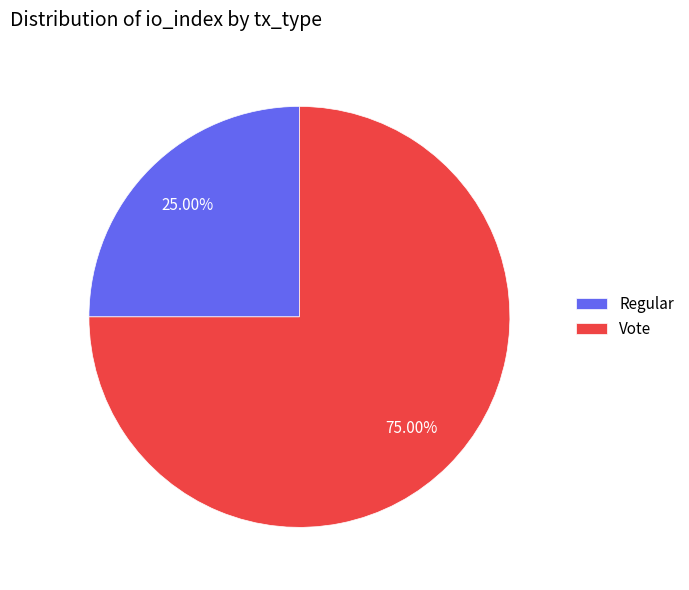

Combined, do Vote and Regular account for over 50%?

Yes